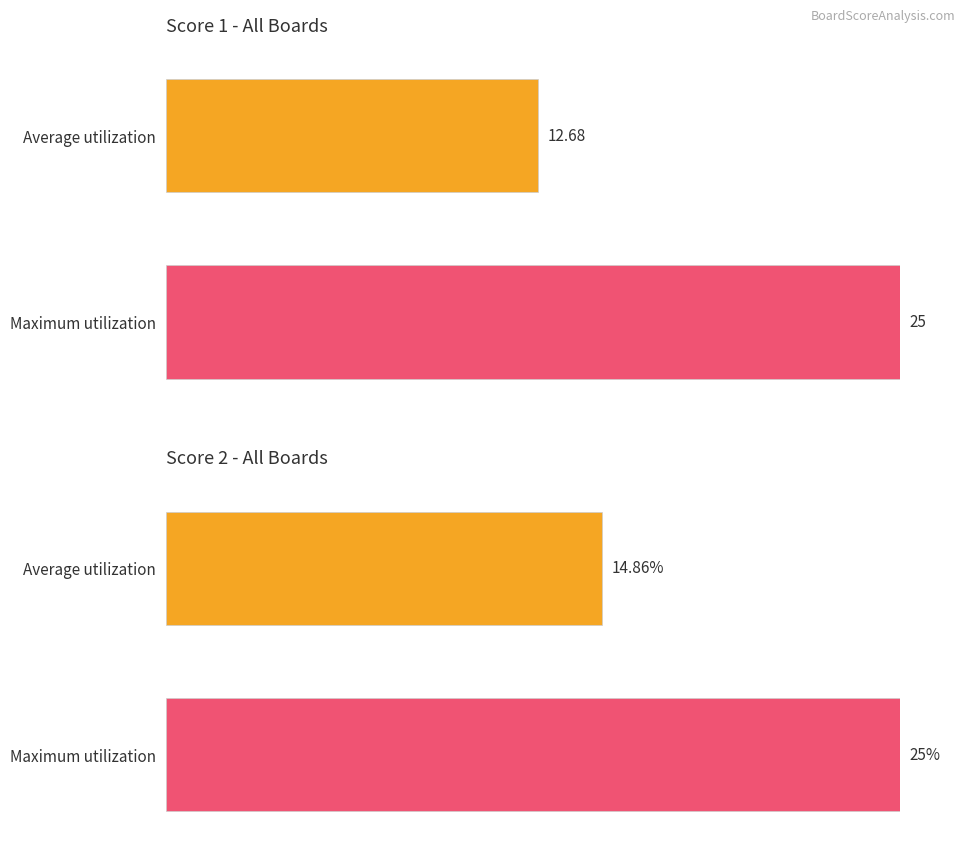

Rank the series by their average value, from highest to lowest.

Score 2, Score 1